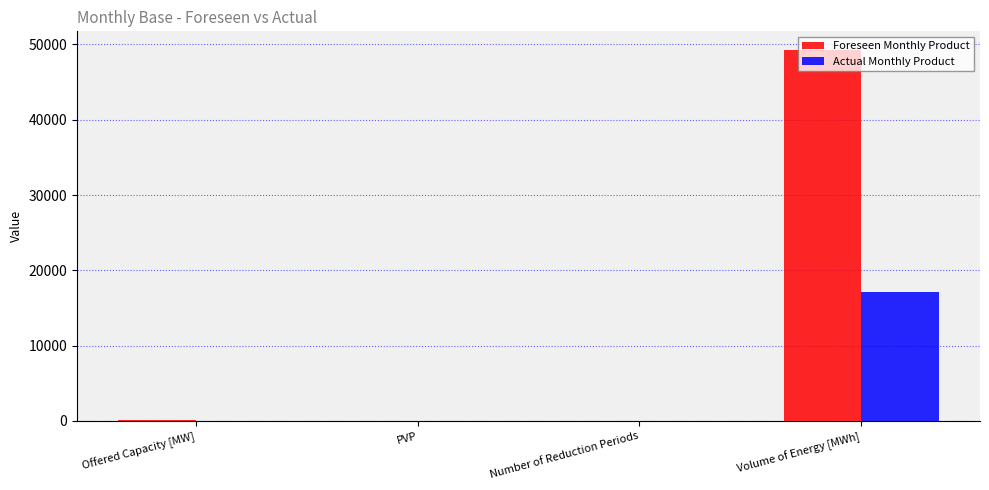

The Foreseen Monthly Product series shows 49282.0 at Volume of Energy [MWh]. True or false?

True